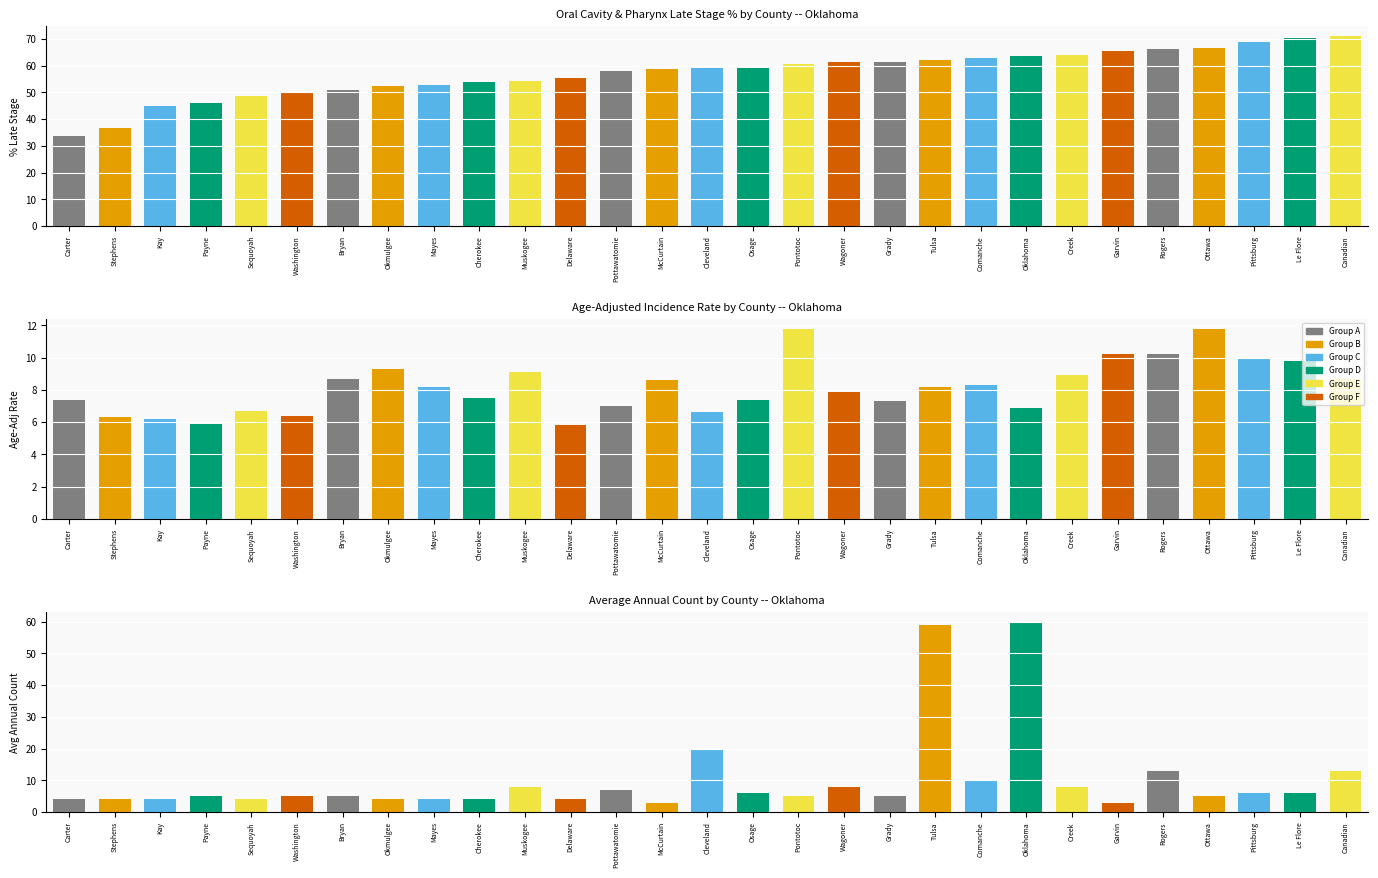

Reading left to right, transcribe all the data shown in this chart.

Percent Late Stage: 33.8	36.7	45.0	46.0	48.7	50.0	50.9	52.4	52.6	53.8	54.3	55.3	57.9	58.6	59.0	59.2	60.5	61.3	61.4	62.0	62.7	63.6	64.1	65.4	66.3	66.7	69.0	70.5	71.3
Age-Adj Rate: 7.4	6.3	6.2	5.9	6.7	6.4	8.7	9.3	8.2	7.5	9.1	5.8	7.0	8.6	6.6	7.4	11.8	7.9	7.3	8.2	8.3	6.9	8.9	10.2	10.2	11.8	9.9	9.8	8.7
Avg Annual Count: 4.0	4.0	4.0	5.0	4.0	5.0	5.0	4.0	4.0	4.0	8.0	4.0	7.0	3.0	20.0	6.0	5.0	8.0	5.0	59.0	10.0	60.0	8.0	3.0	13.0	5.0	6.0	6.0	13.0